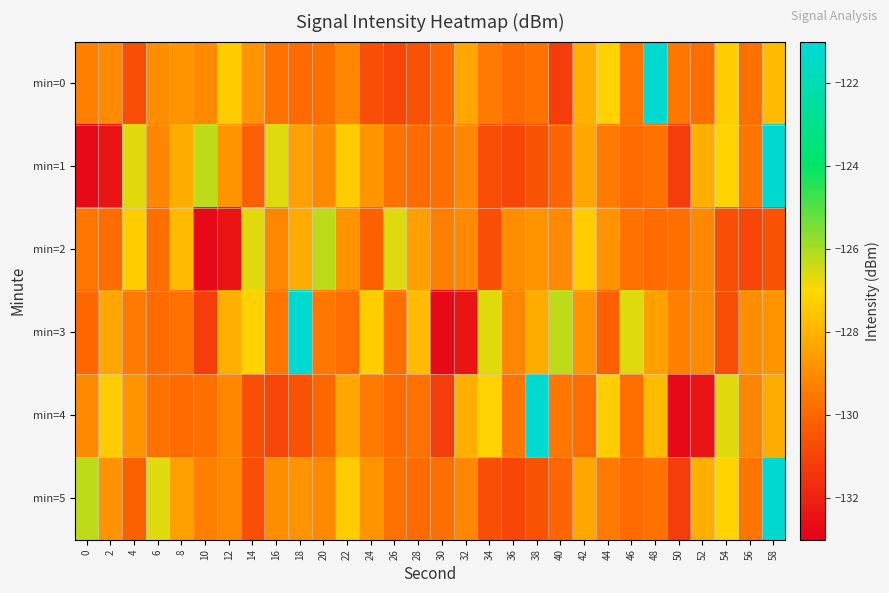

Which label corresponds to the largest value in the chart?

48